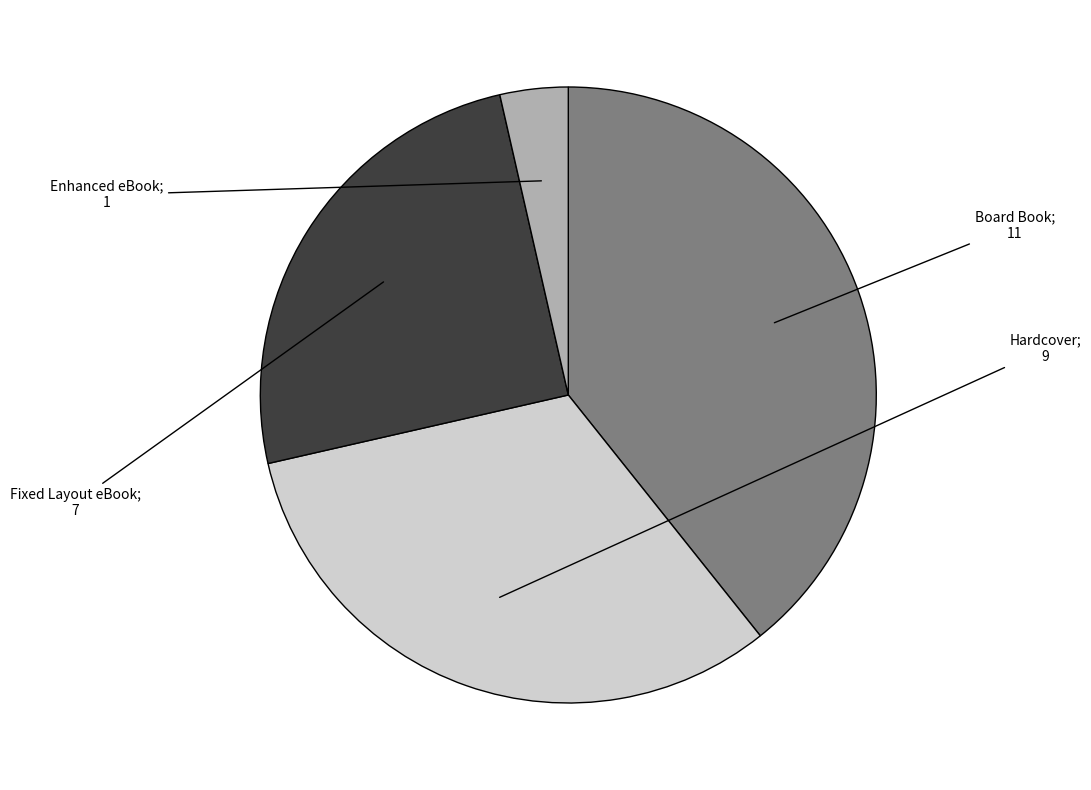

Does any single category account for the majority?

No